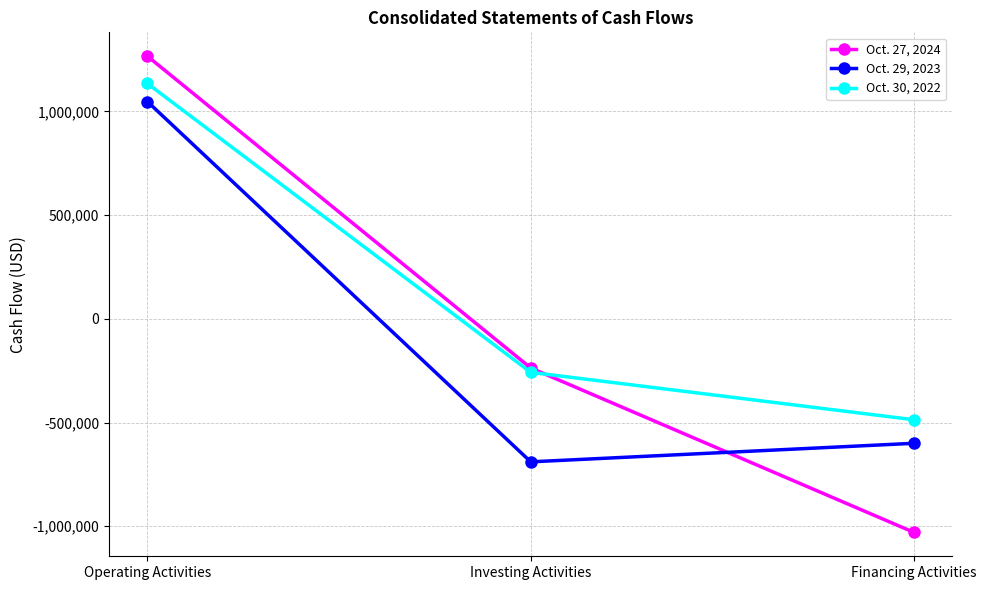

Is it true that Oct. 30, 2022 equals -486684 at Financing Activities?

True